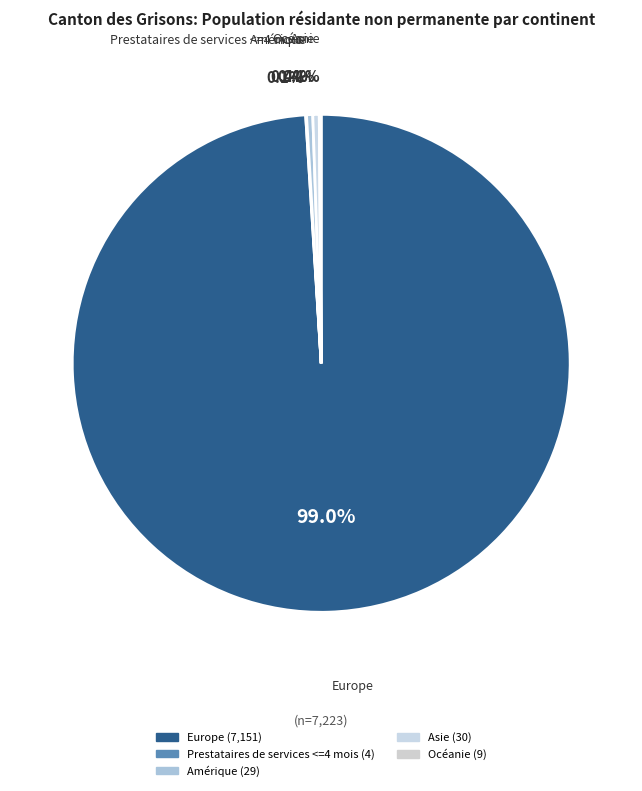

Rank the categories by value from lowest to highest.

Prestataires de services <=4 mois, Océanie, Amérique, Asie, Europe